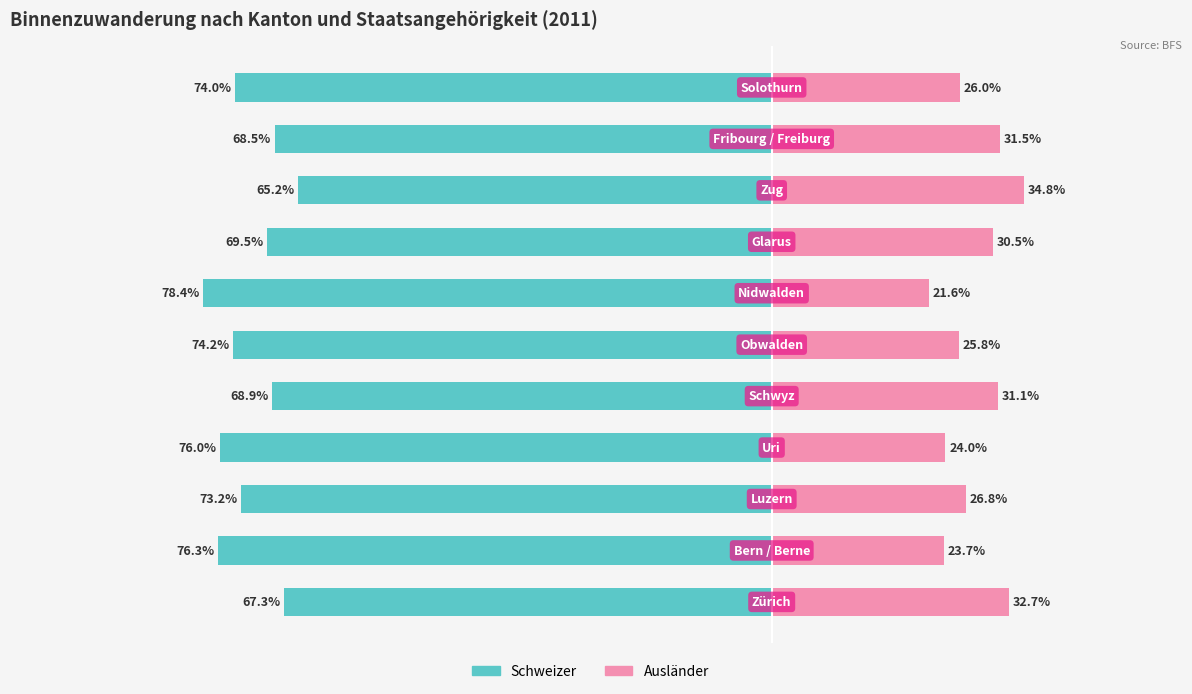

The Ausländer series shows 5.2 at 3. True or false?

False